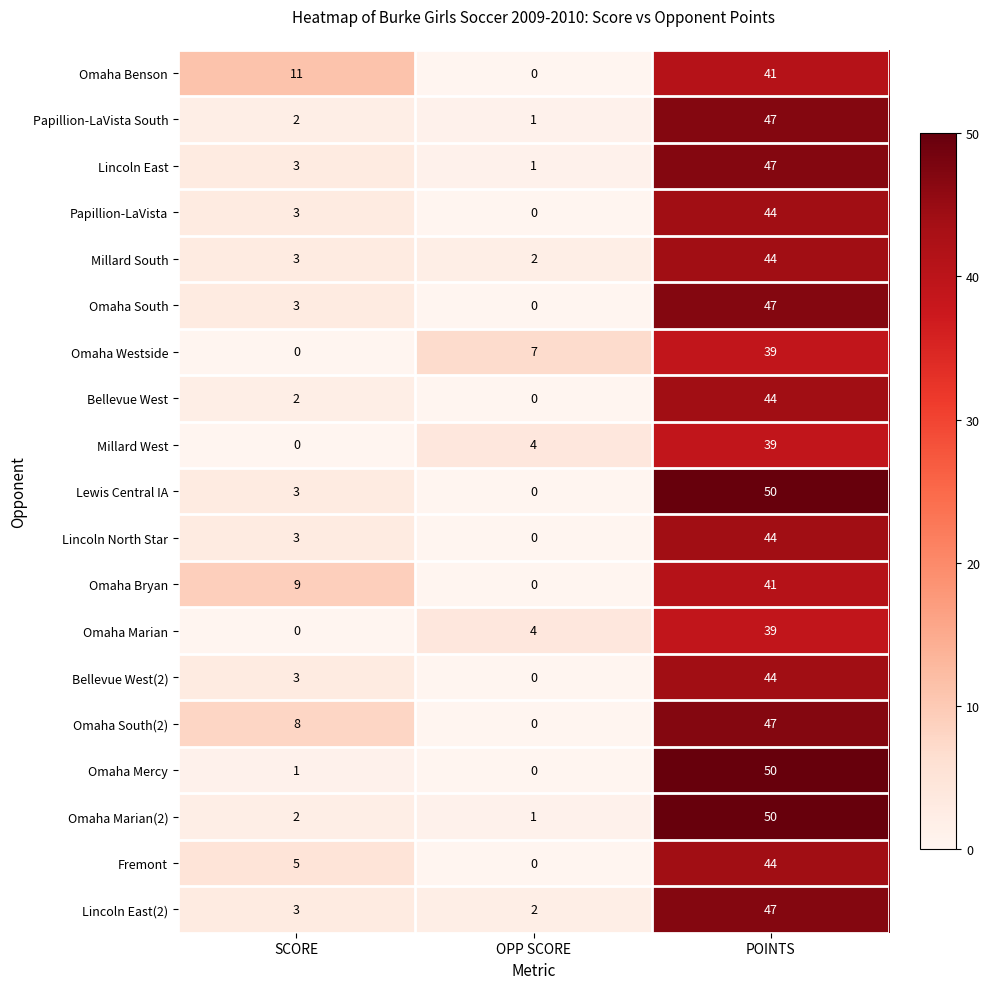

Read the Lincoln East value at SCORE.

3